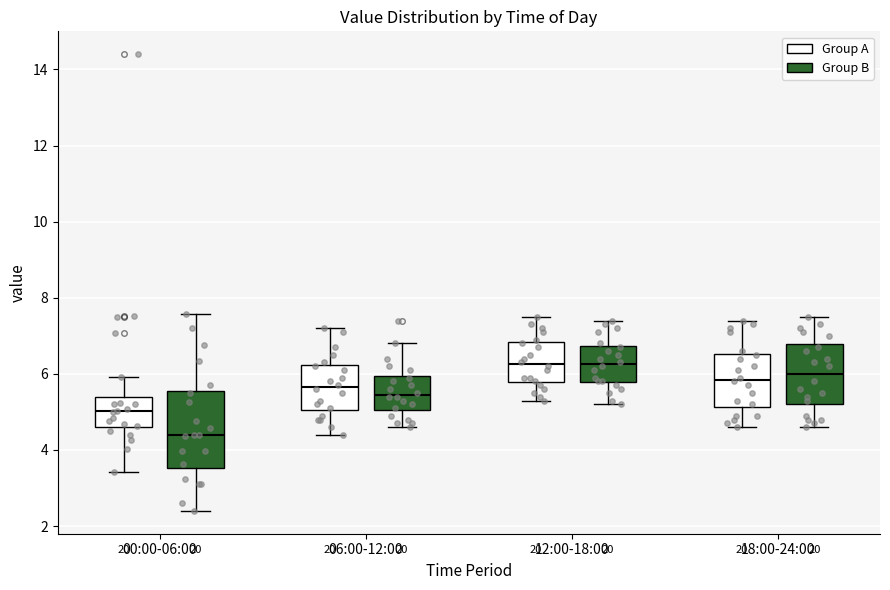

Where is the lower edge of the box for 00:00-06:00 (Group A) on the y-axis? The values are not printed on the chart, so give them approximately, as read against the axis.

4.6